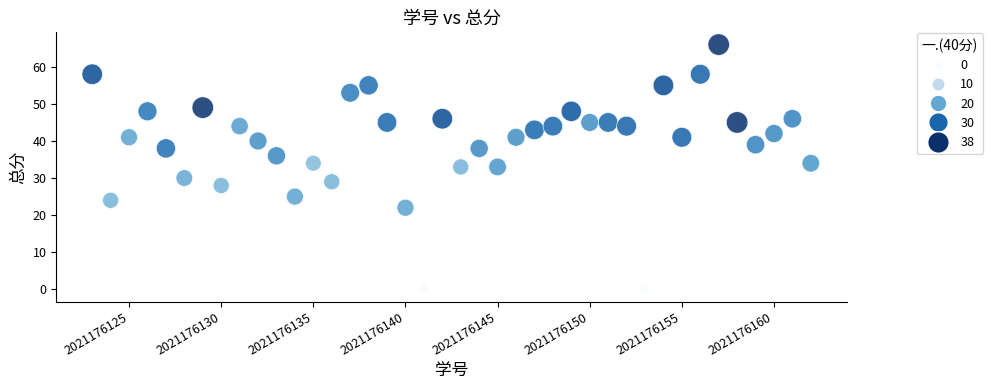

What is the range of X values (max minus min)?

39